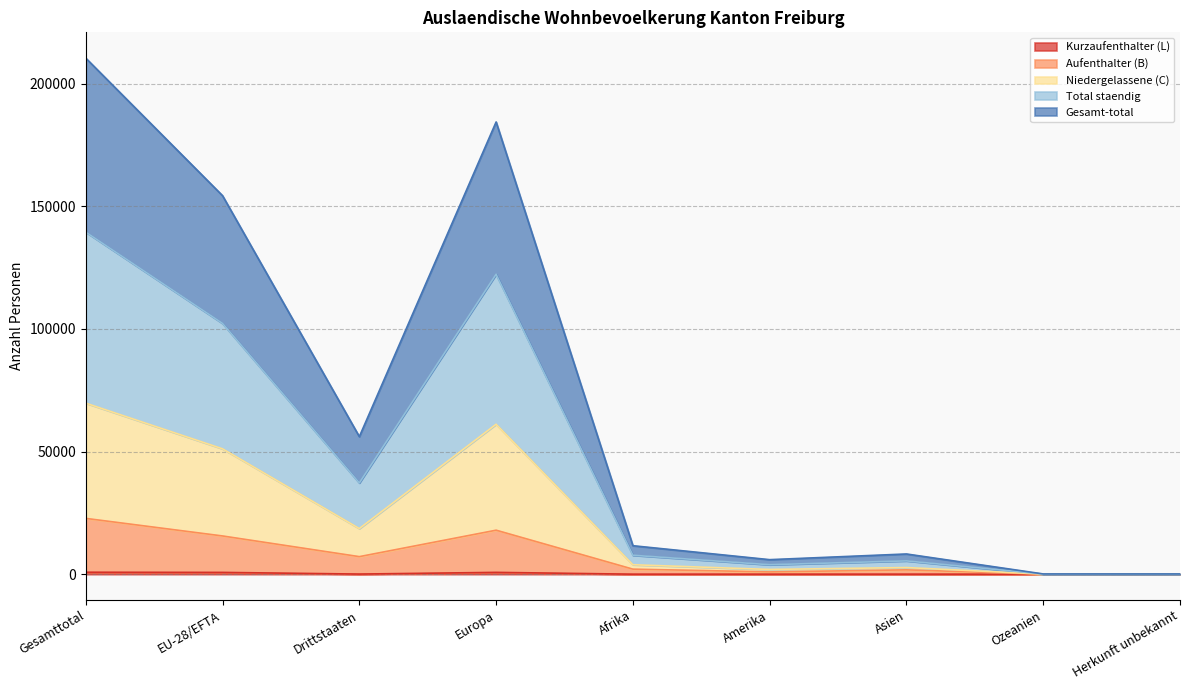

The value of Niedergelassene (C) at Ozeanien is 174. True or false?

False